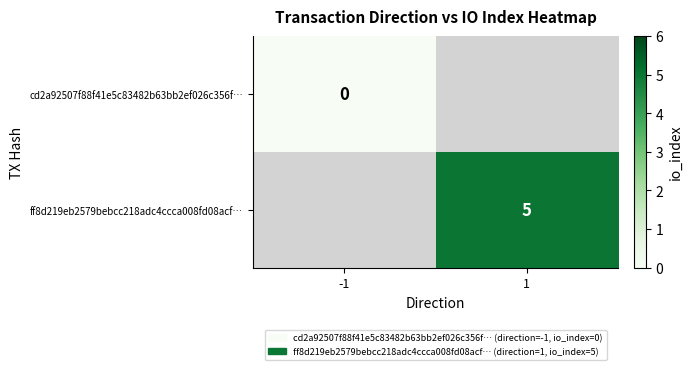

The ff8d219eb2579bebcc218adc4ccca008fd08acf… series shows 6.8 at 1. True or false?

False